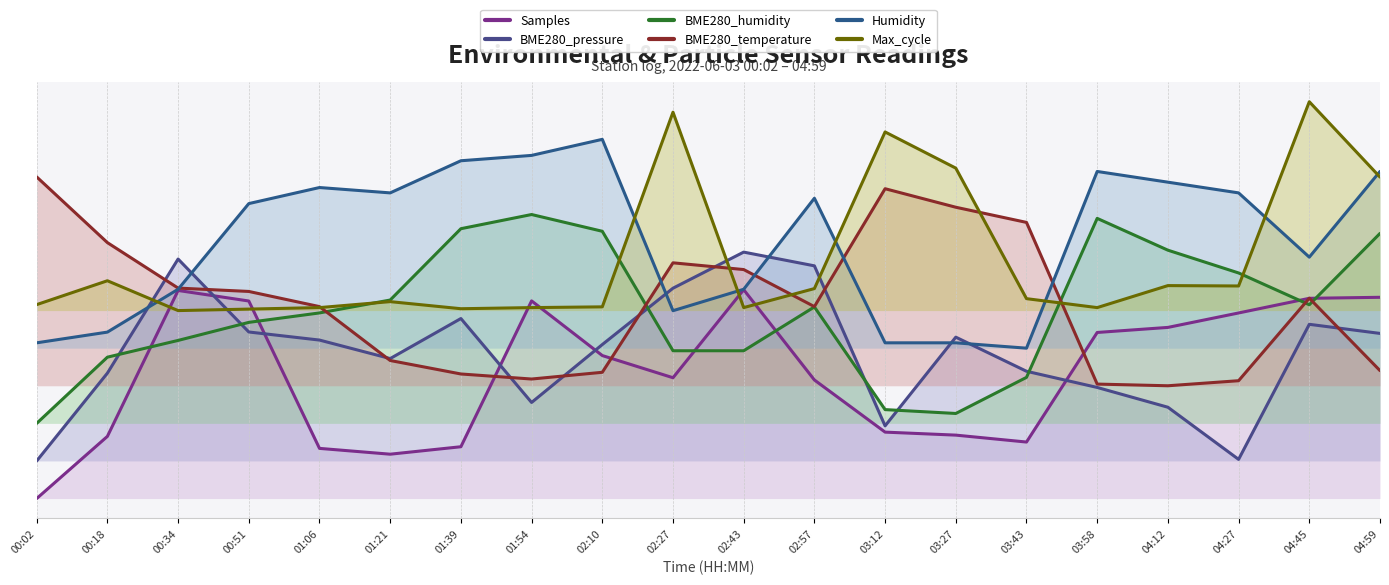

What is the difference between the maximum and minimum values in the Humidity series?

1.0